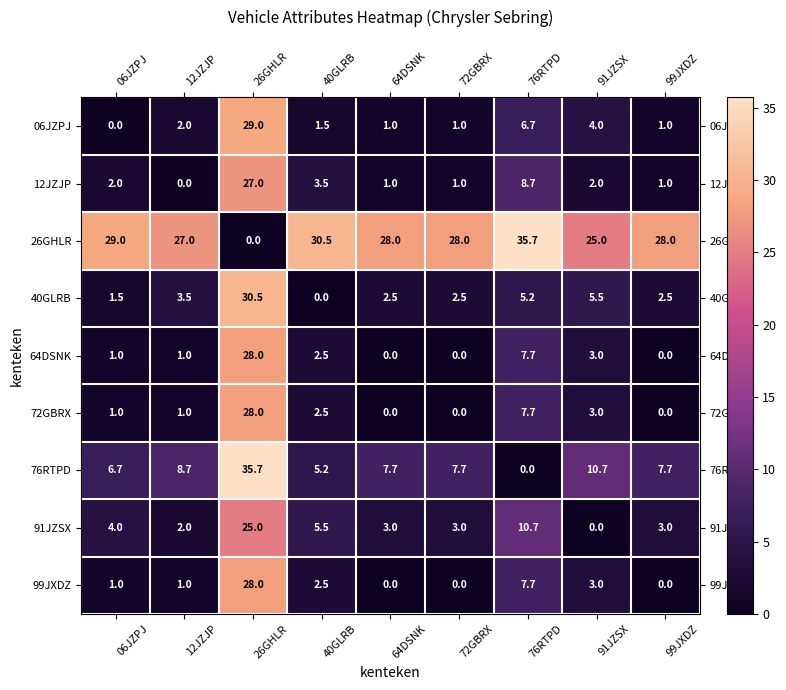

How many series are shown in this chart?

9